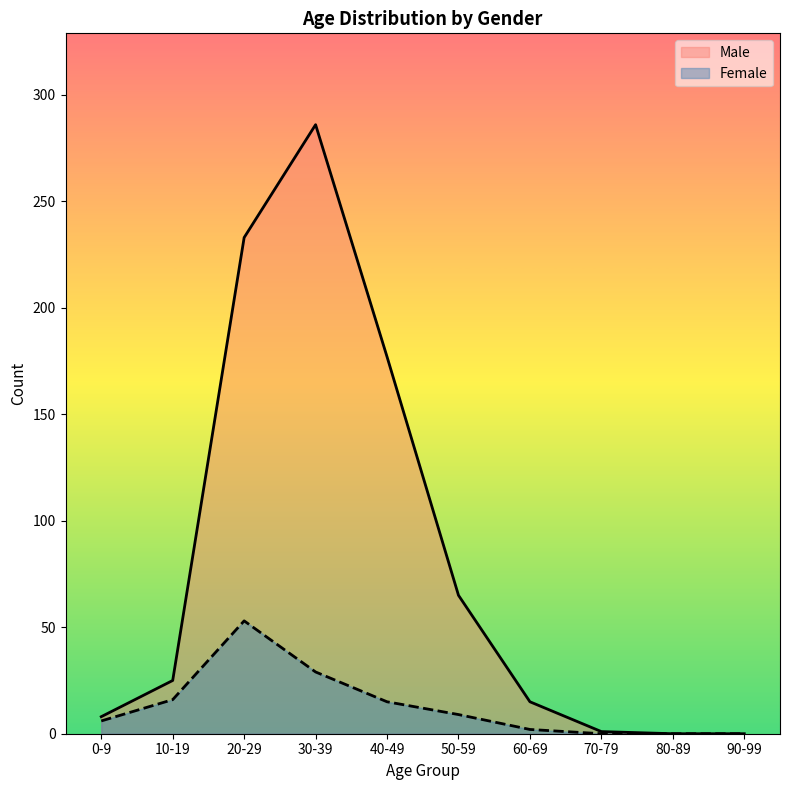

What is the label of the 8th point from the right?

20-29